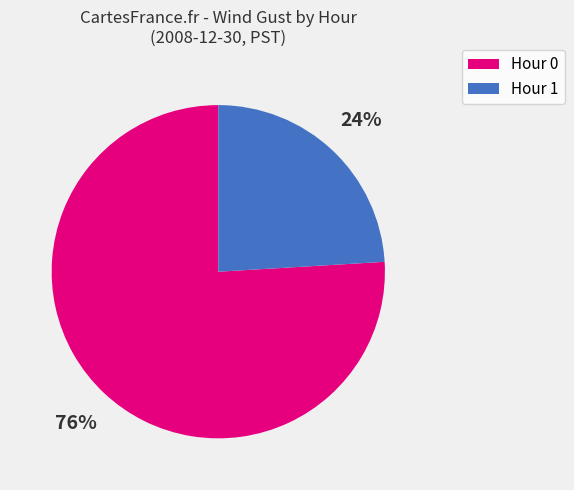

To the nearest percent, what is the average slice percentage?

50%